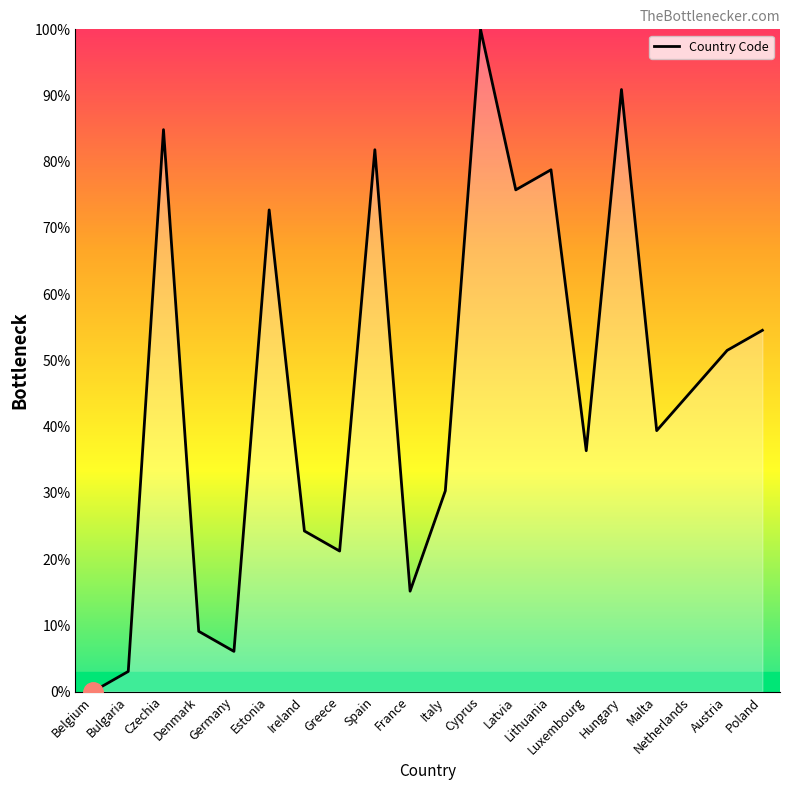

Which has a higher value, Spain or Malta?

Spain